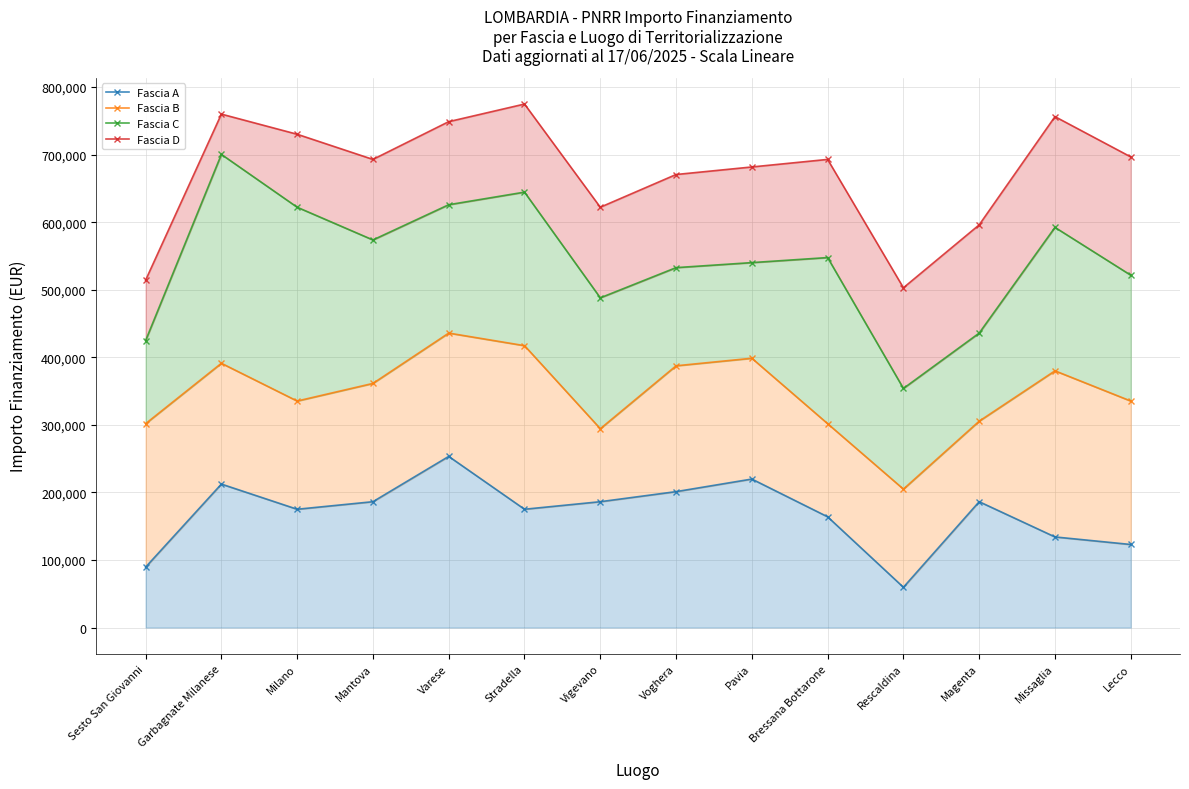

Is it true that Fascia B equals 305516.8 at Magenta?

True